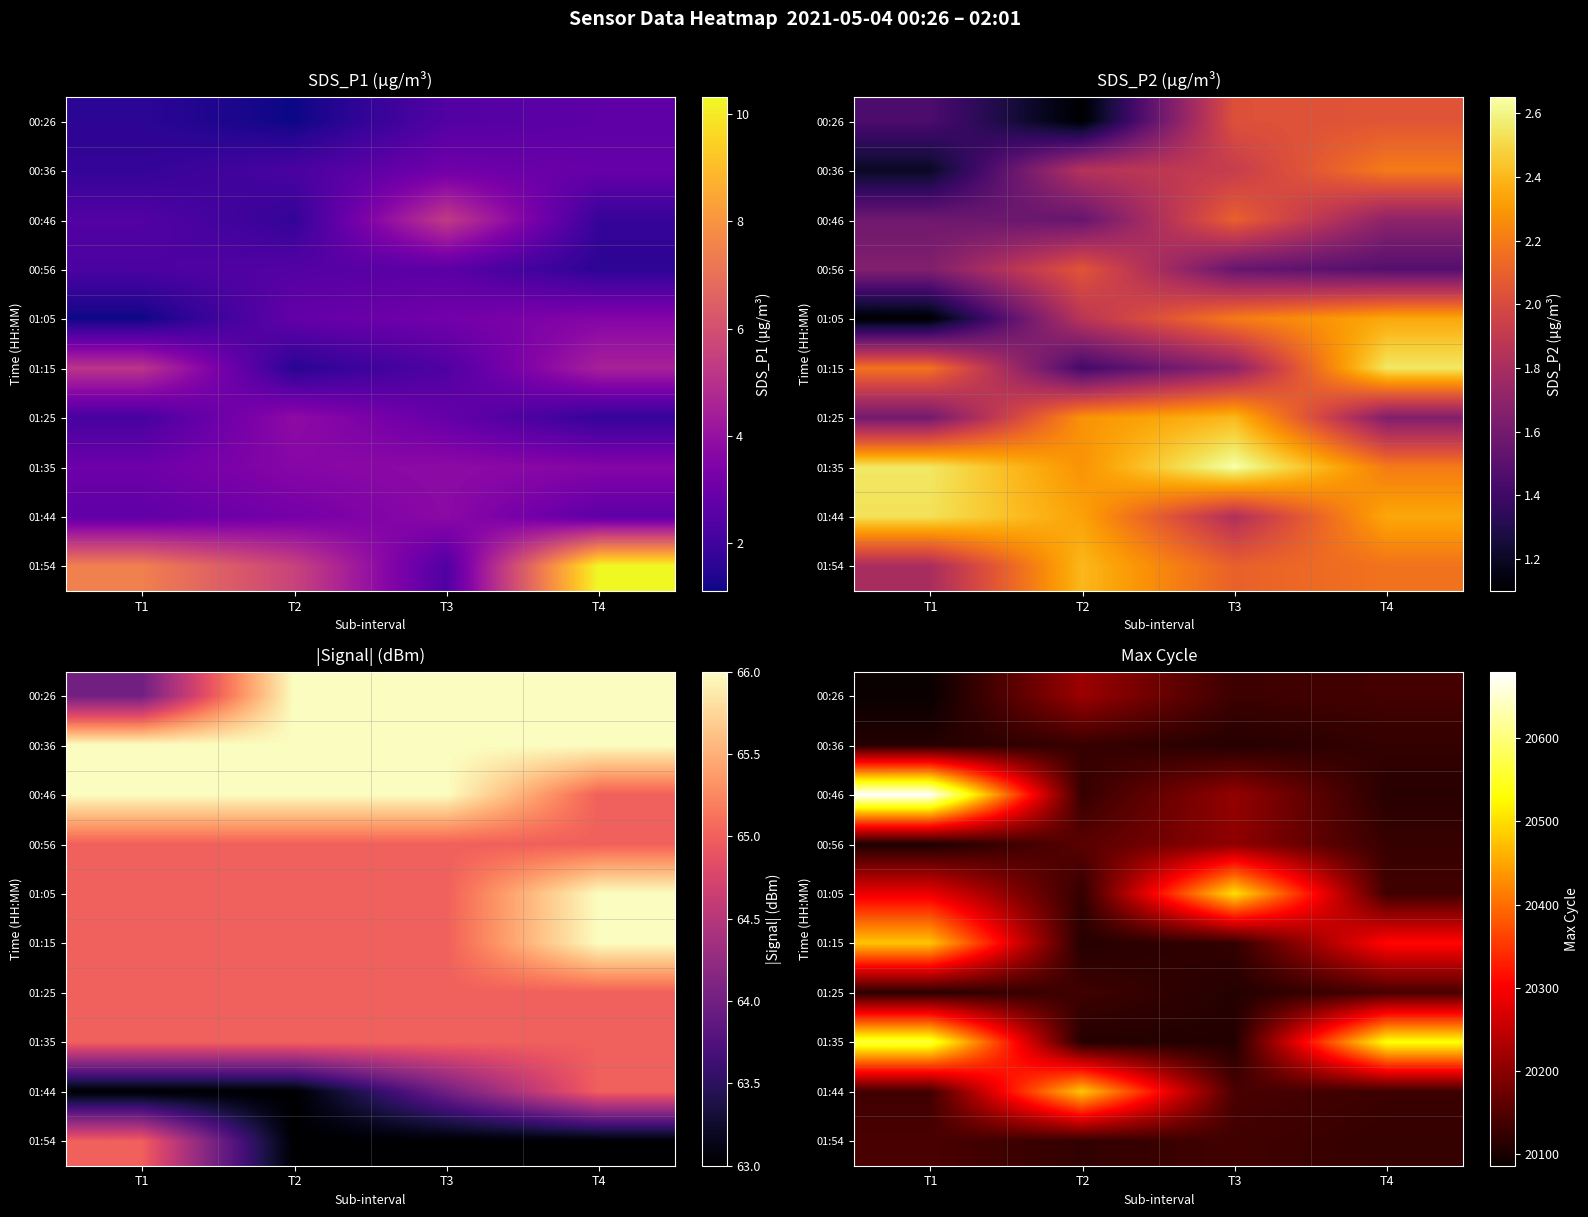

How many data points in 01:44 are above 20143?

1